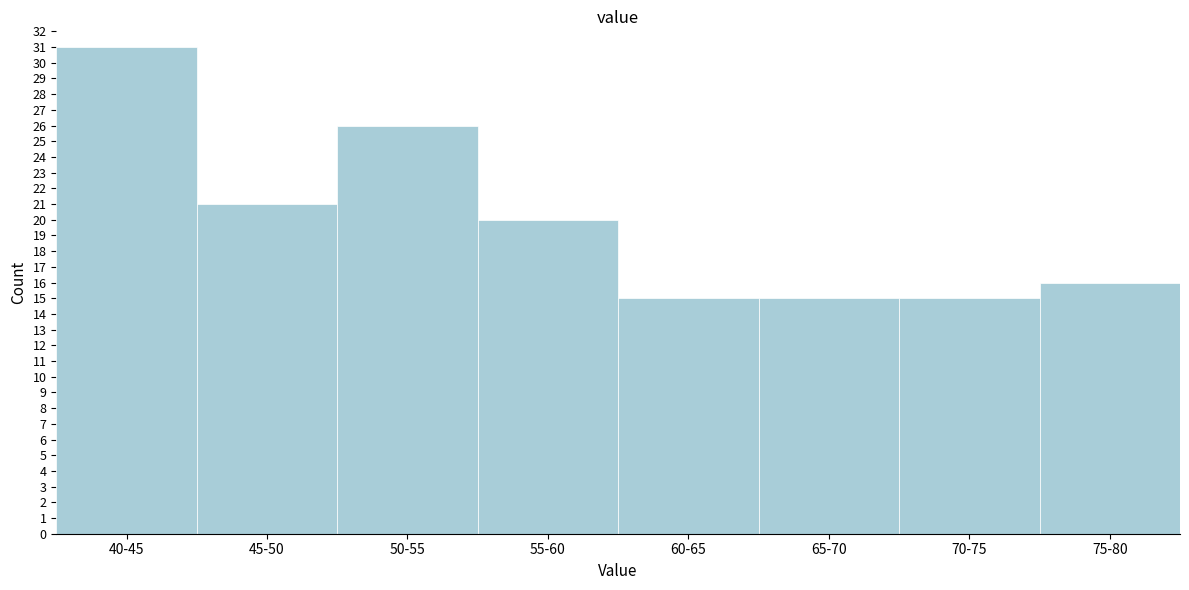

Reading right to left, what are all the values shown in this chart?

16	15	15	15	20	26	21	31